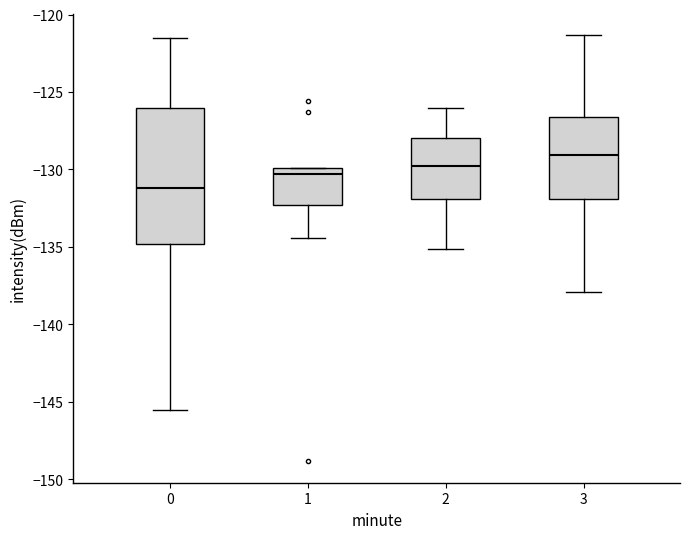

Which box is the tallest, from its lower edge to its upper edge?

0